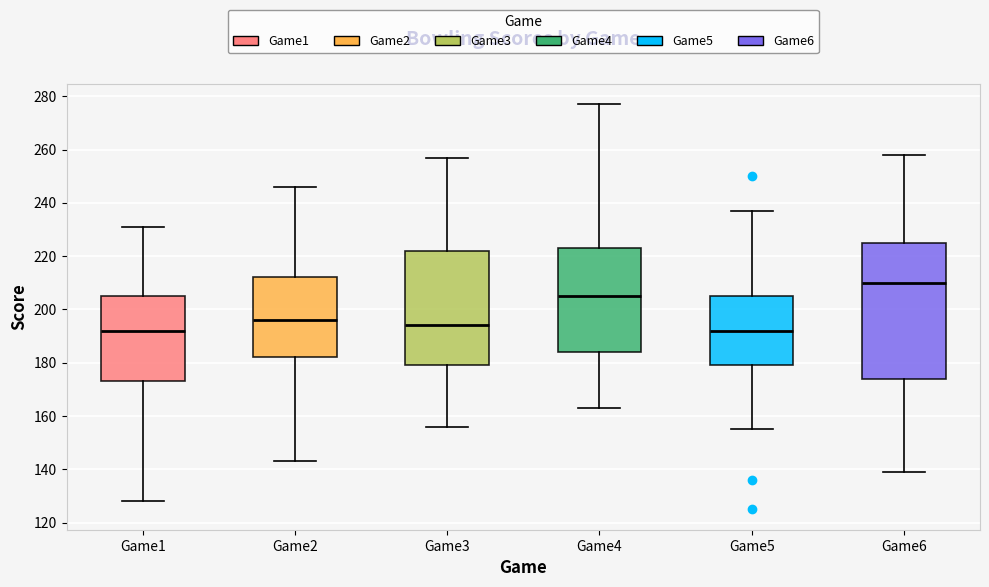

Which box's median line is the highest?

Game6